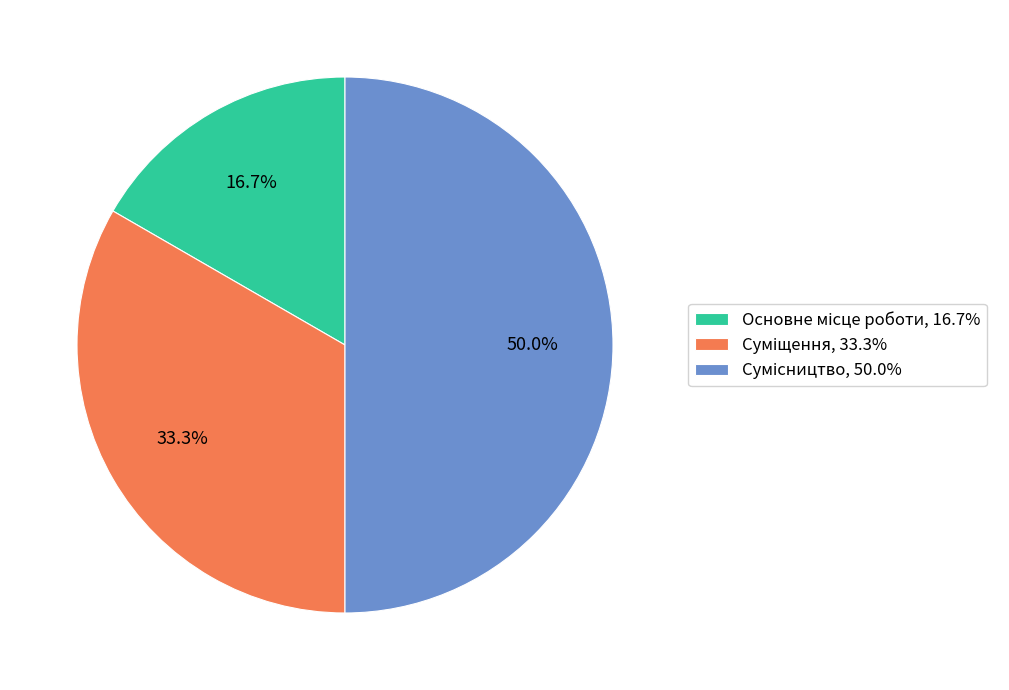

Rank the categories by value from highest to lowest.

Сумісництво, Суміщення, Основне місце роботи